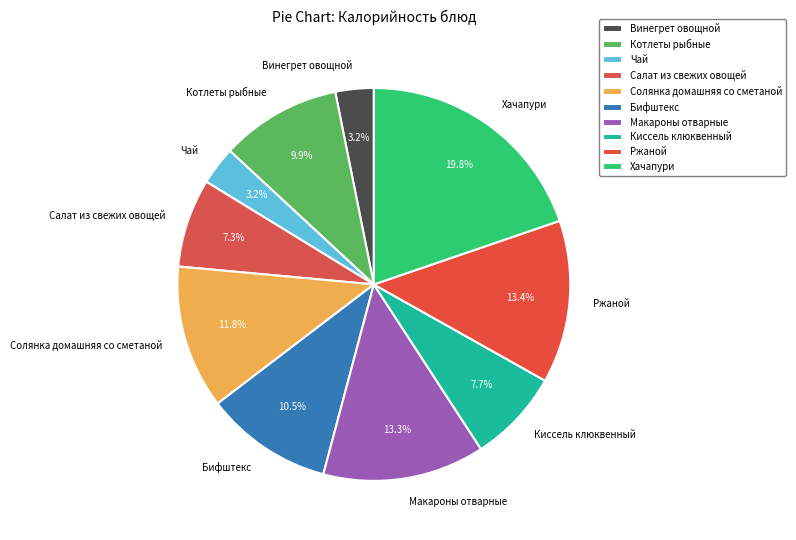

Which category has the biggest portion of the pie?

Хачапури